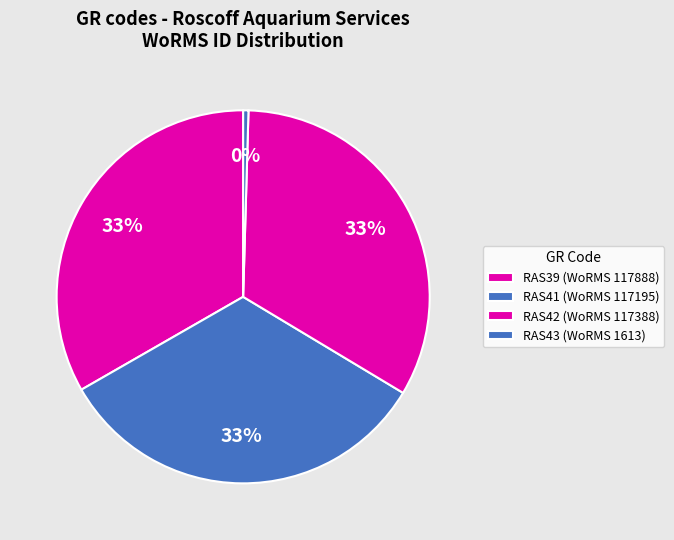

How many segments does this pie chart have?

4